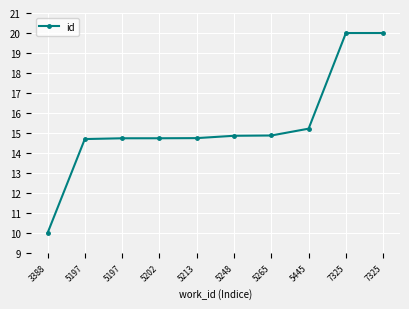

Does the chart display data point markers on the line(s)?

Yes